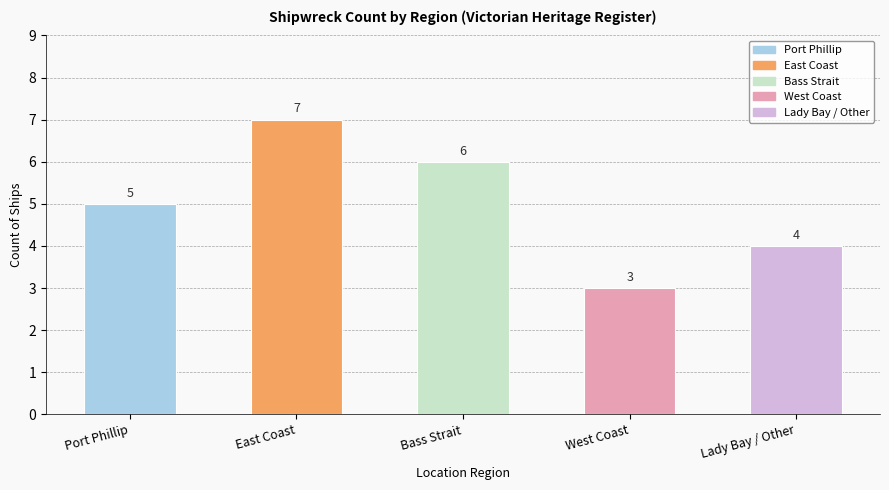

What is the smallest value displayed?

3